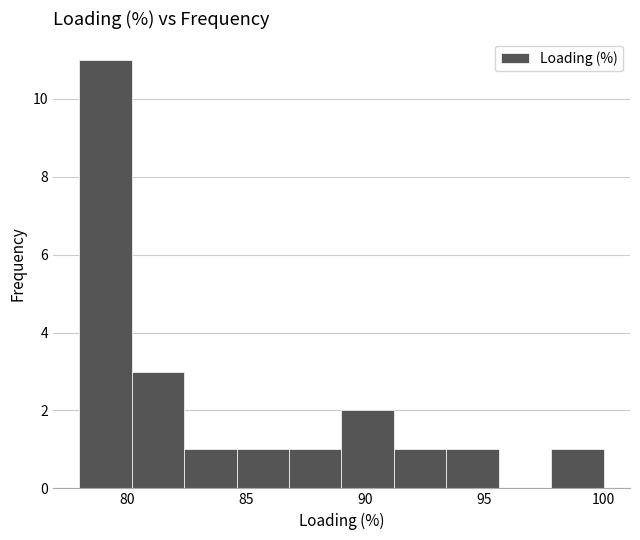

Reading left to right, list every bar in this chart as the range it spans on the x-axis followed by its height. Neither the bar edges nor the heights are printed on the chart, so give them approximately, as read against the axes.

78.0 to 80.2: 11
80.2 to 82.4: 3
82.4 to 84.6: 1
84.6 to 86.8: 1
86.8 to 89.0: 1
89.0 to 91.2: 2
91.2 to 93.4: 1
93.4 to 95.6: 1
95.6 to 97.8: 0
97.8 to 100.0: 1